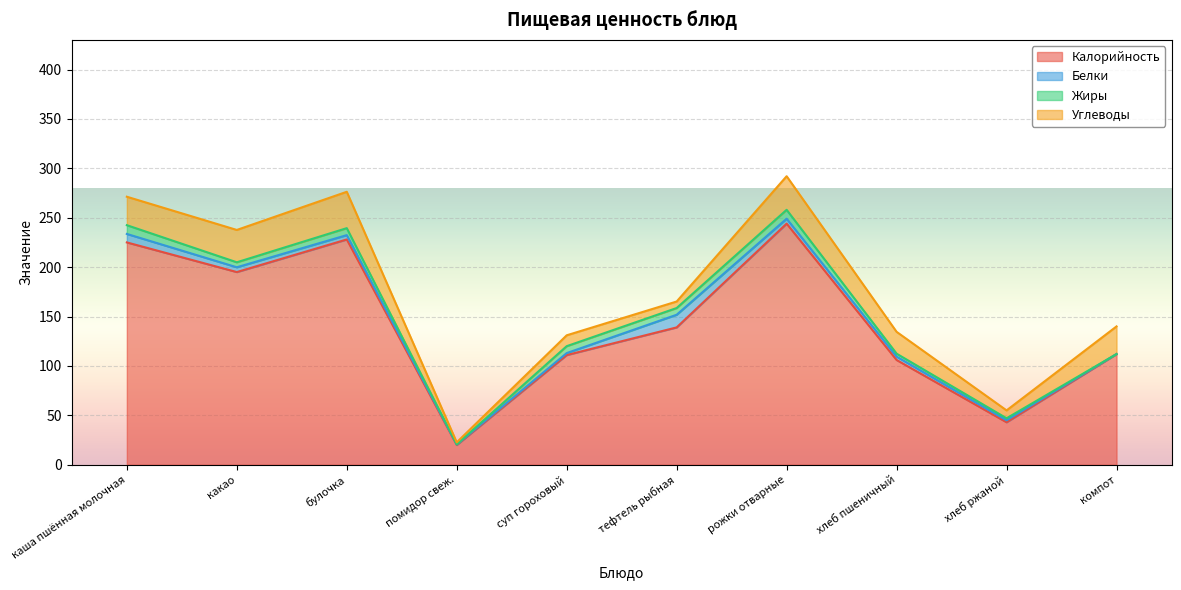

True or false: Калорийность and Жиры cross at least once.

False